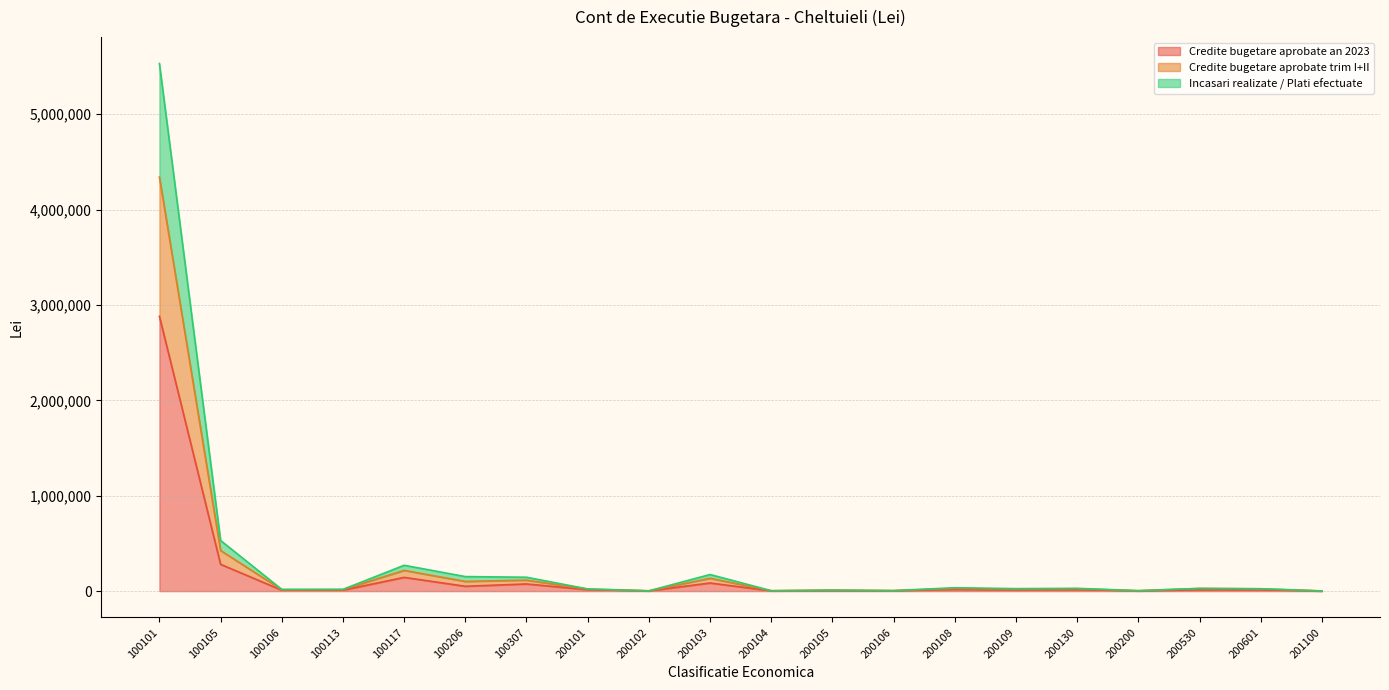

How many data points in Credite bugetare aprobate an 2023 are less than 14000?

10